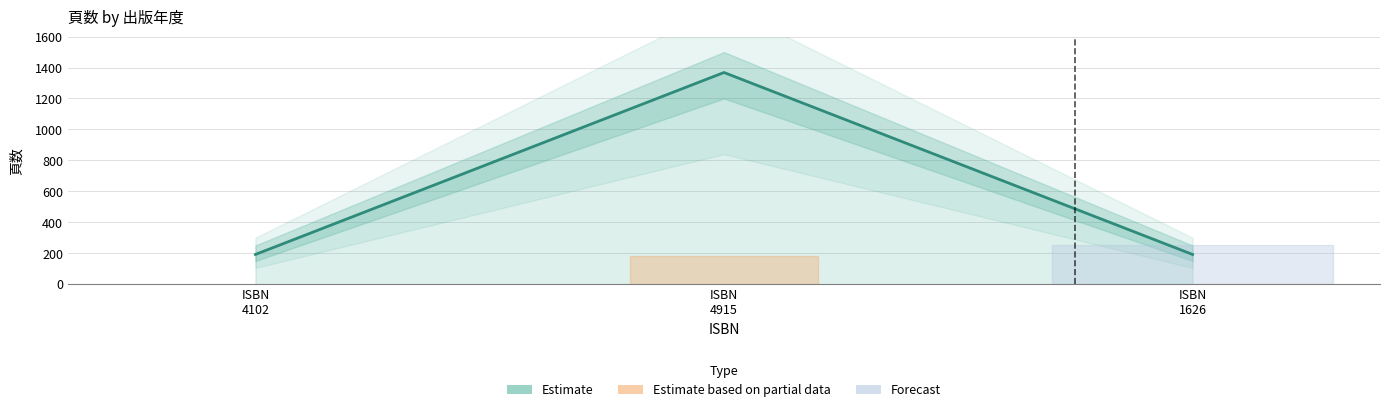

The value at ISBN
4102 is 192. True or false?

True